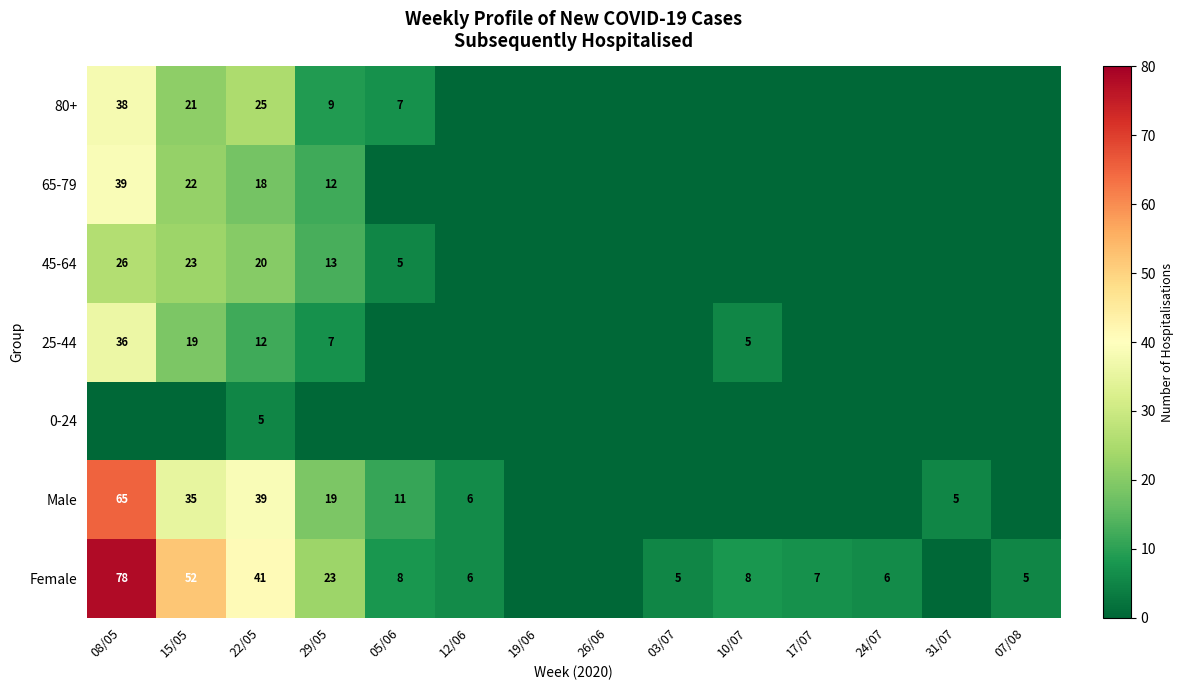

What is the sum of the Male values at 12/06 and 08/05?

71